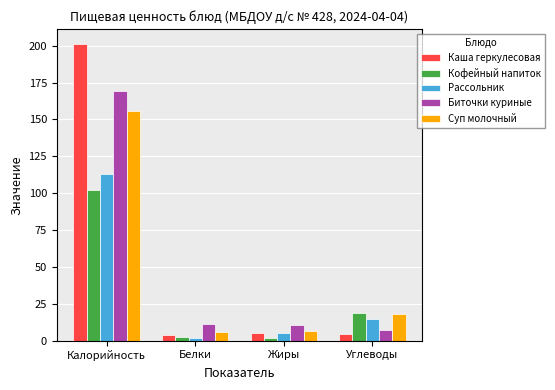

True or false: Биточки куриные has a value of 169.3 at Калорийность.

True